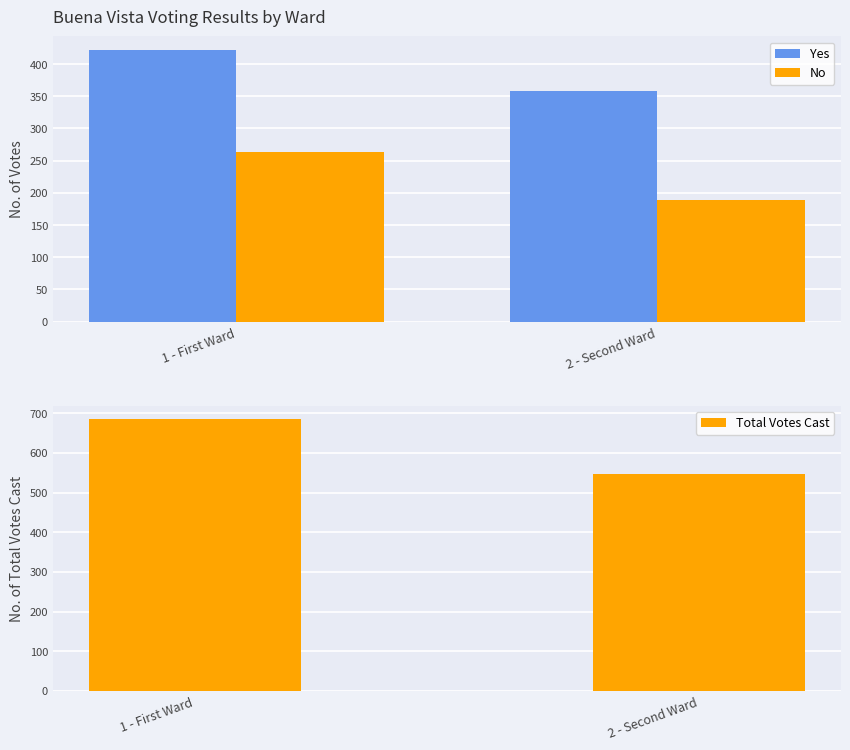

True or false: Yes has a value of 175 at 1 - First Ward.

False